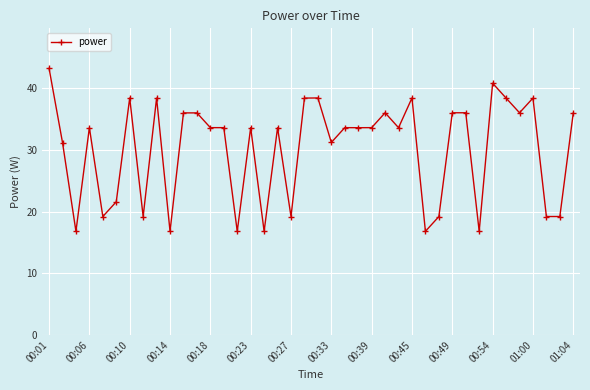

What is the average value?

30.2